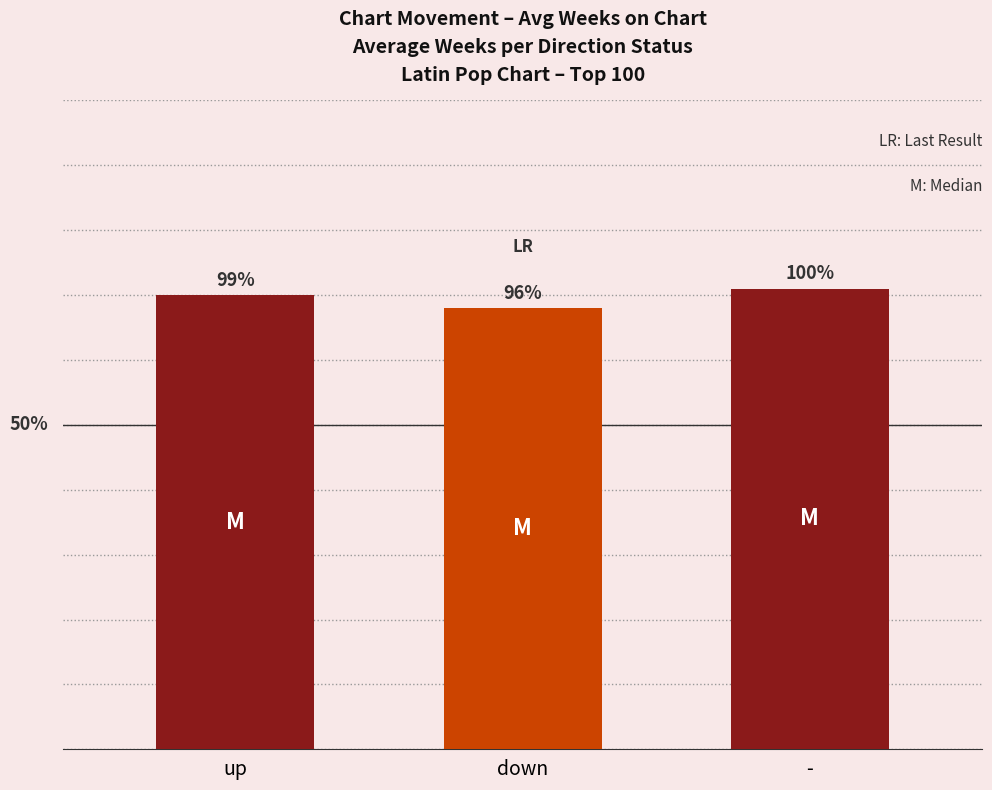

What is the sum of all values?

209